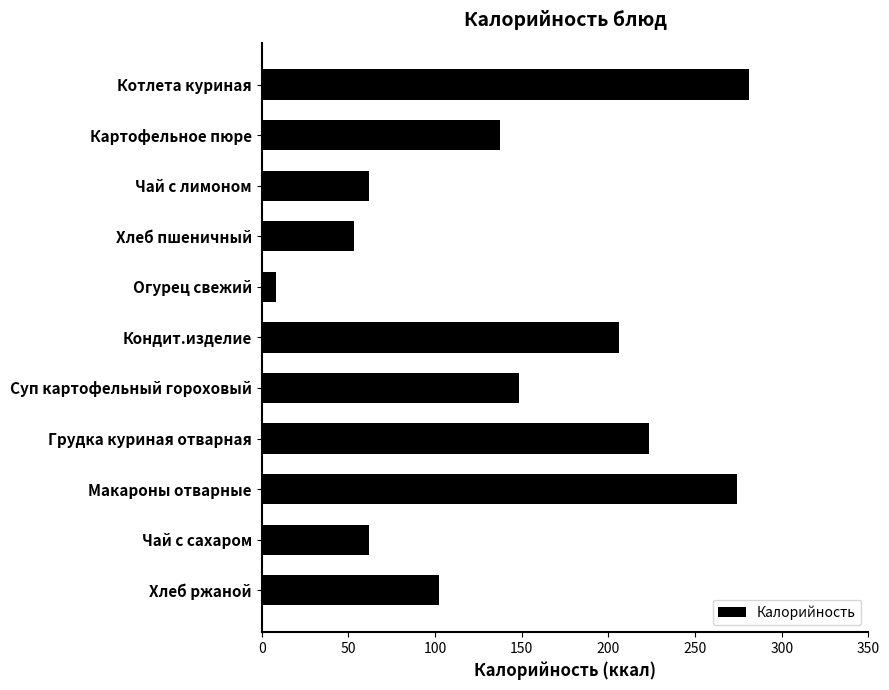

What is the difference between the second highest and minimum values?

266.0